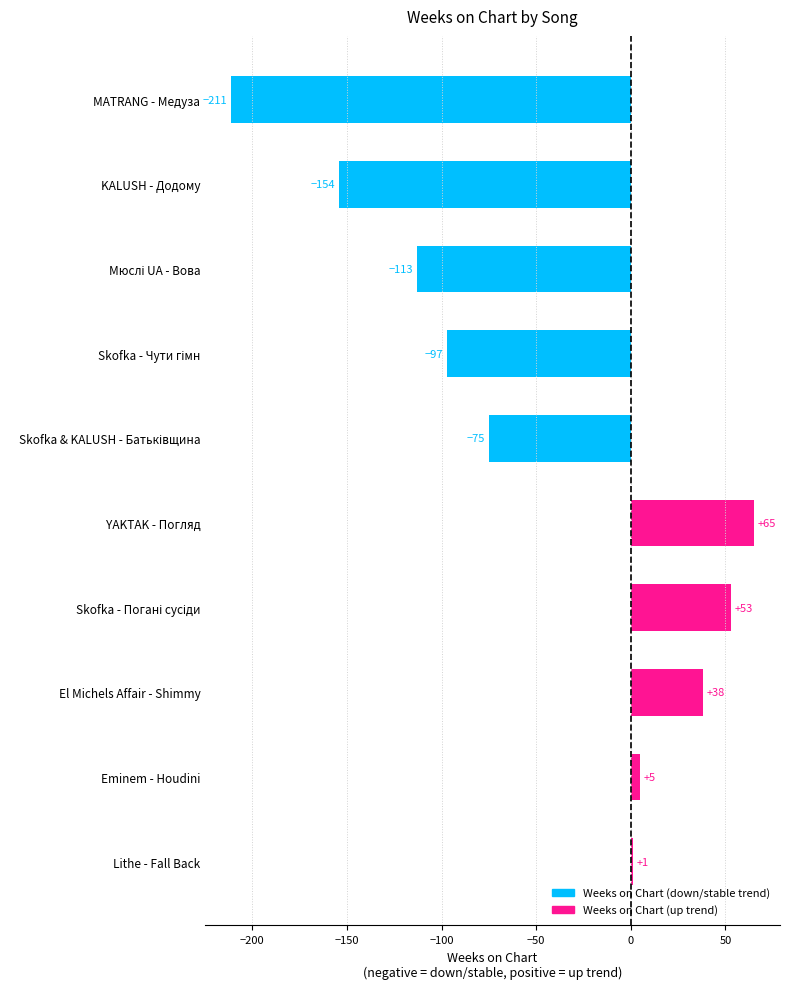

What is the minimum value shown in the chart?

-211